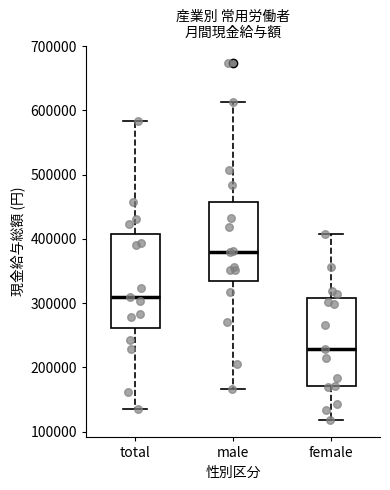

Comparing the boxes themselves (not the whiskers), which one is the tallest?

total